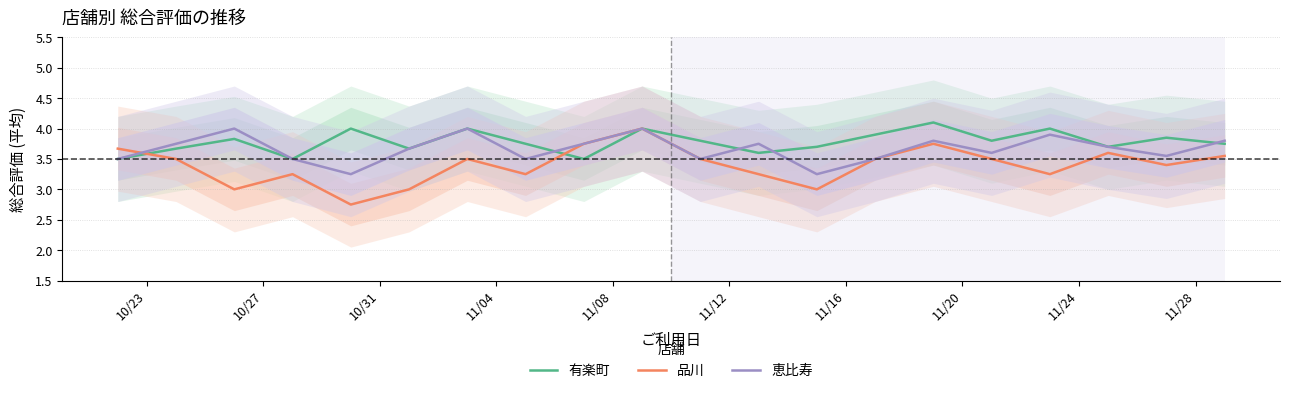

Does the chart display data point markers on the line(s)?

No